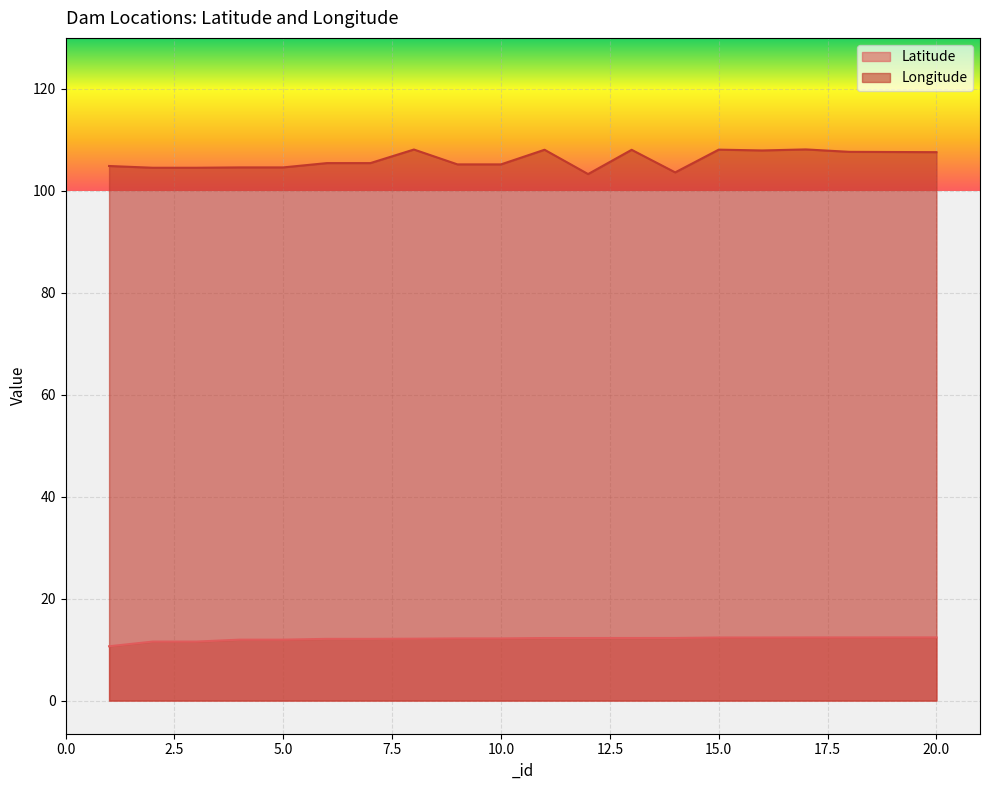

True or false: Longitude and Latitude intersect in this chart.

False